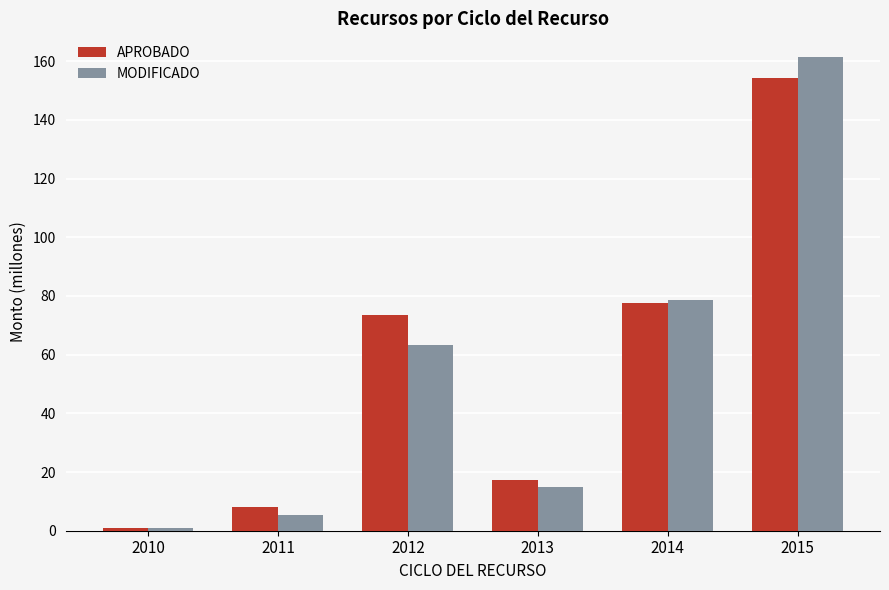

What is the value of the APROBADO bar at the 2nd from the left?

8.0